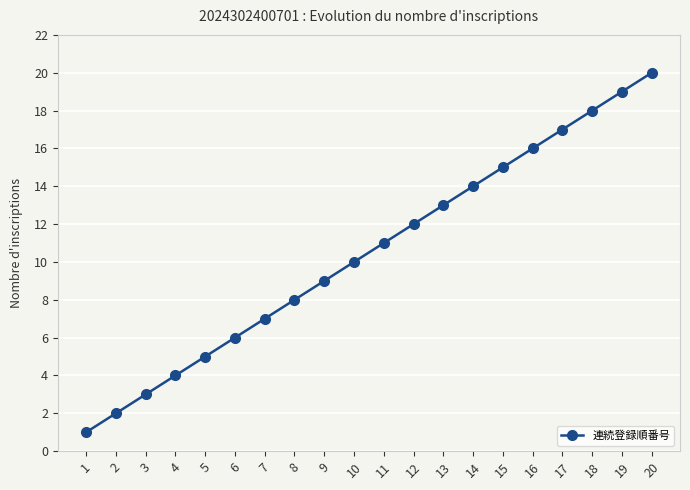

How many lines are shown in the chart?

1